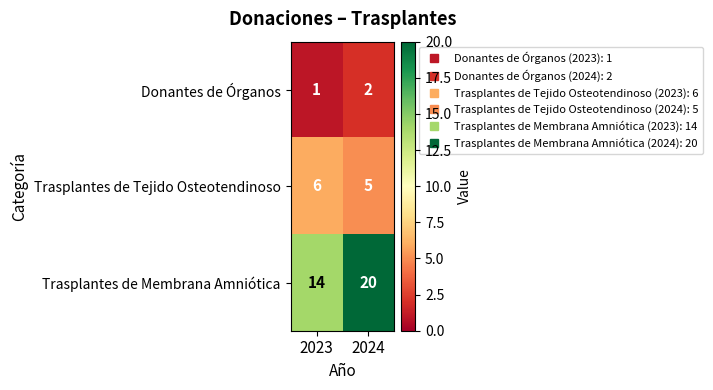

How many data points does each series have?

2